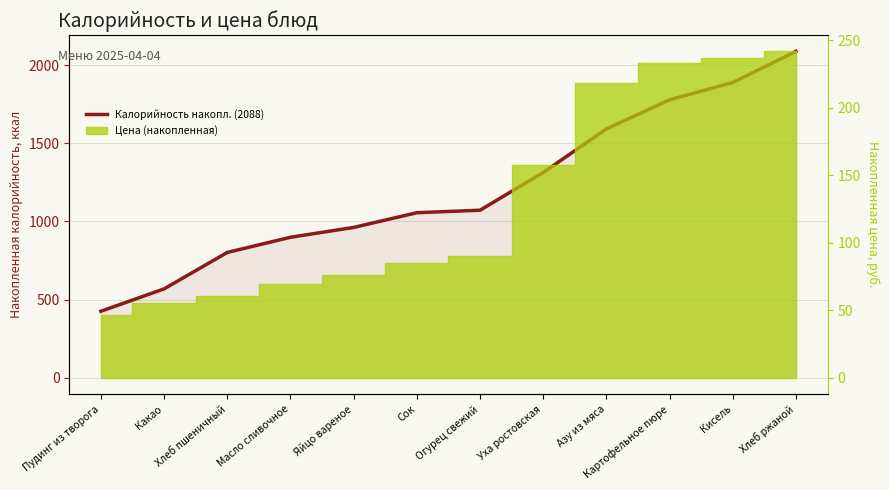

How many categories are shown in the chart?

12